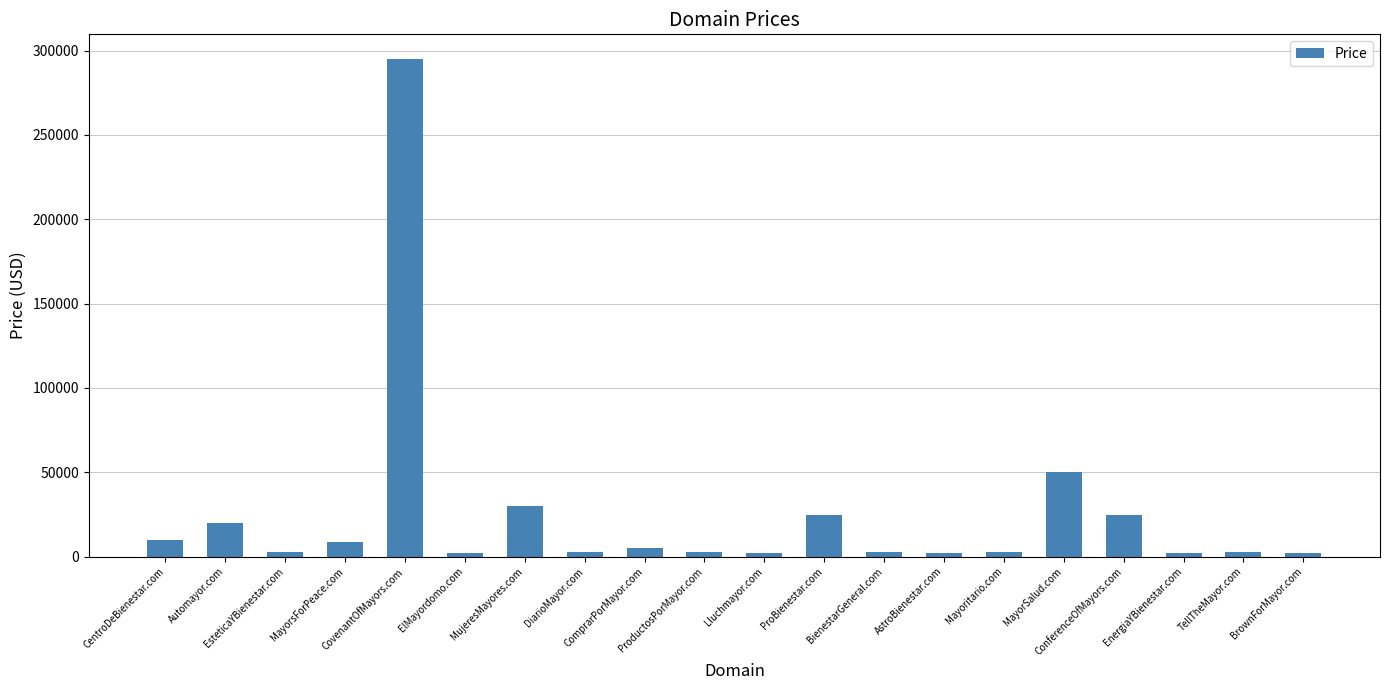

What is the change in value from ElMayordomo.com to ComprarPorMayor.com?

+3000